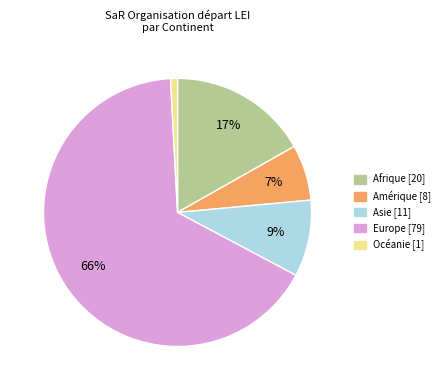

To the nearest percent, what is the average slice percentage?

20%